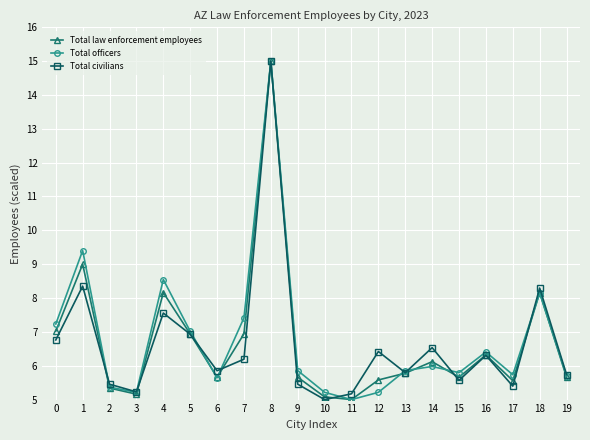

How many values in the Total officers series exceed 5?

19